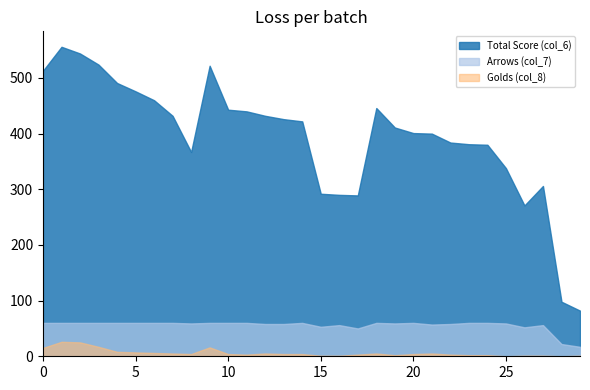

At which label is Arrows (col_7) closest to 38?

17